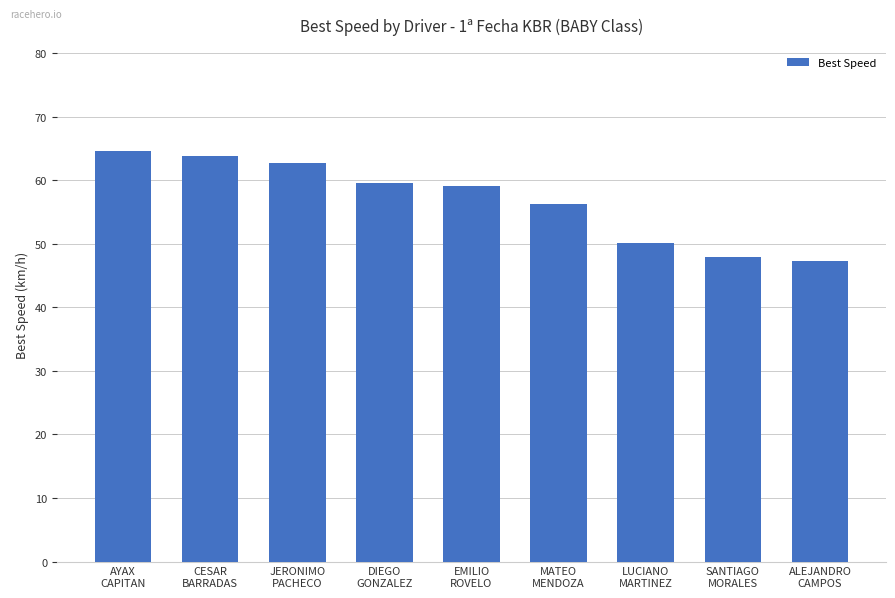

Reading right to left, list all the values displayed in this chart.

47.3	47.9	50.2	56.4	59.1	59.6	62.8	63.8	64.7